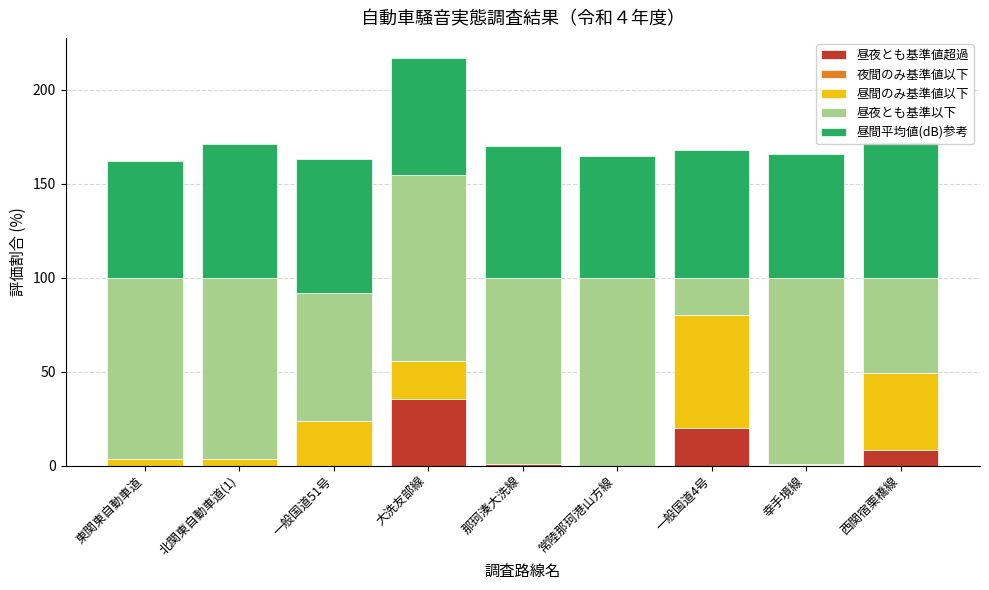

Is the value of 夜間のみ基準値以下 at 北関東自動車道(1) greater than the value of 昼夜とも基準以下 at 北関東自動車道(1)?

No